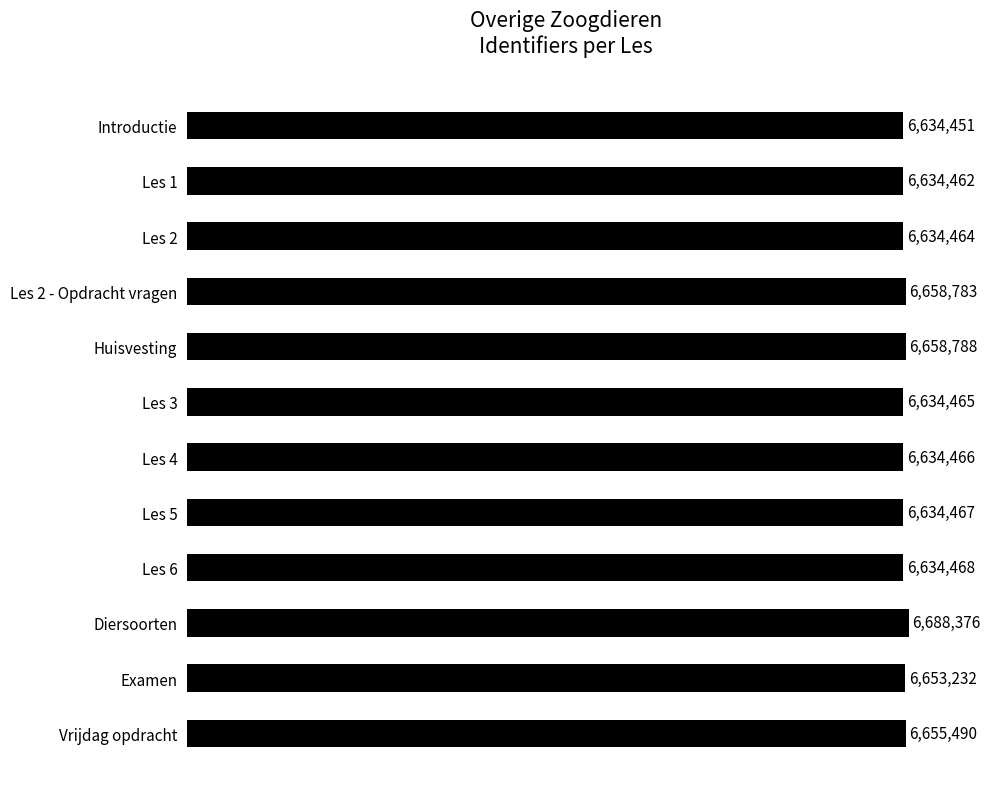

At which label is the value closest to 6661413?

Huisvesting